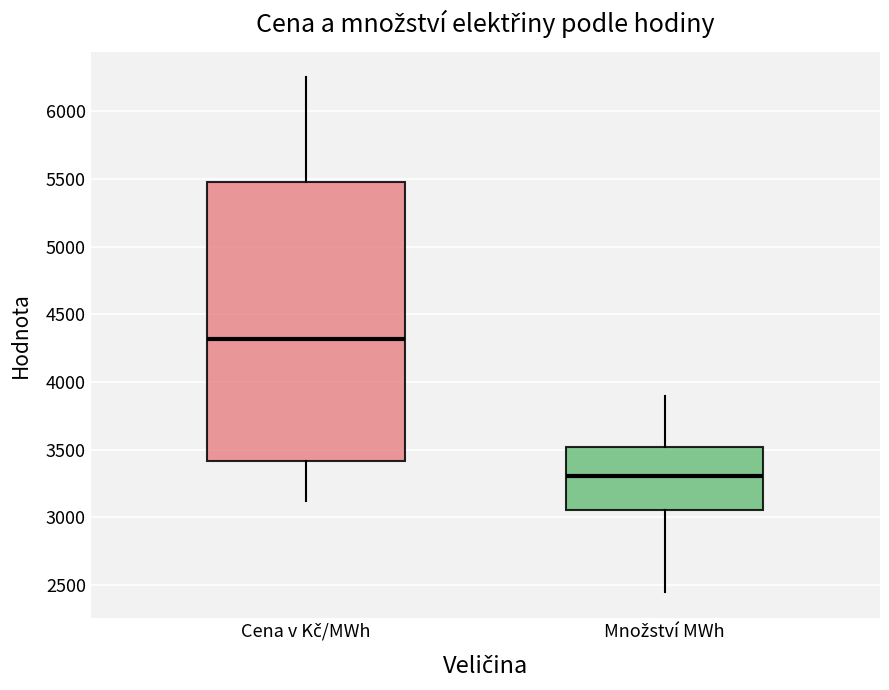

Reading left to right, transcribe this box plot: for each box, give where its median line is, the range the box spans, and where its two whiskers end, as read against the y-axis. The values are not printed on the chart, so give them approximately, as read against the axis.

Cena v Kč/MWh: median 4300, box 3400 to 5500, whiskers 3100 to 6250
Množství MWh: median 3300, box 3050 to 3500, whiskers 2450 to 3900